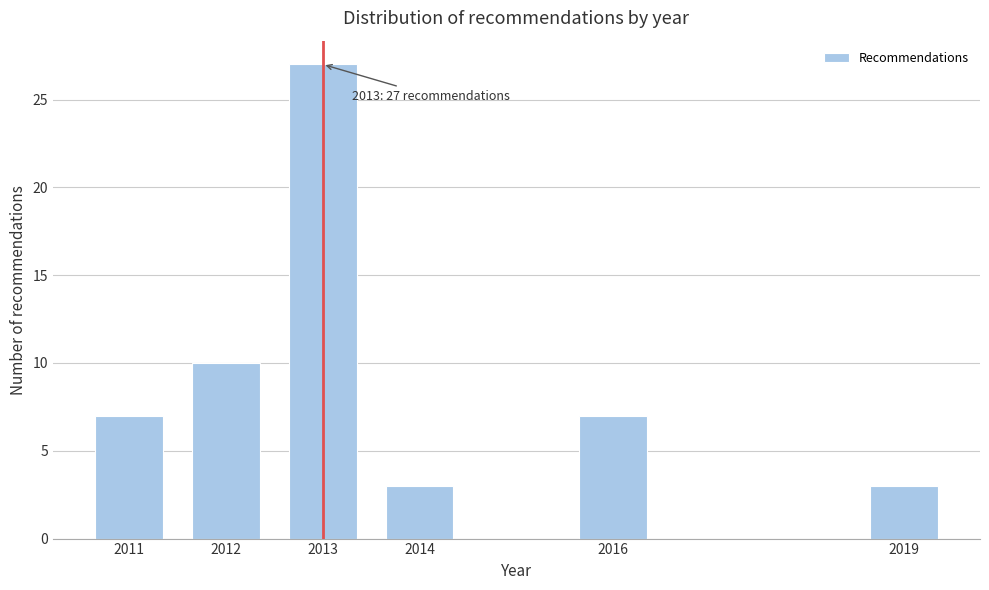

Reading left to right, what are all the values shown in this chart?

2011=7	2012=10	2013=27	2014=3	2016=7	2019=3